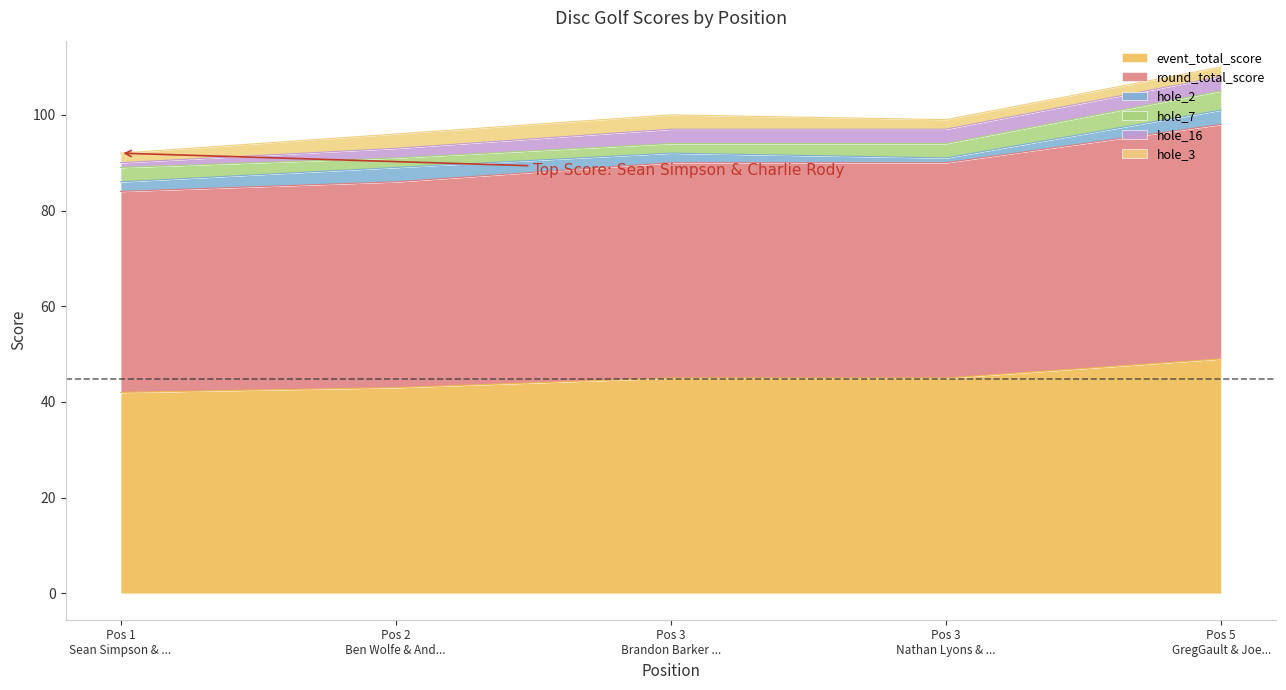

The hole_7 series shows 5 at 3. True or false?

False